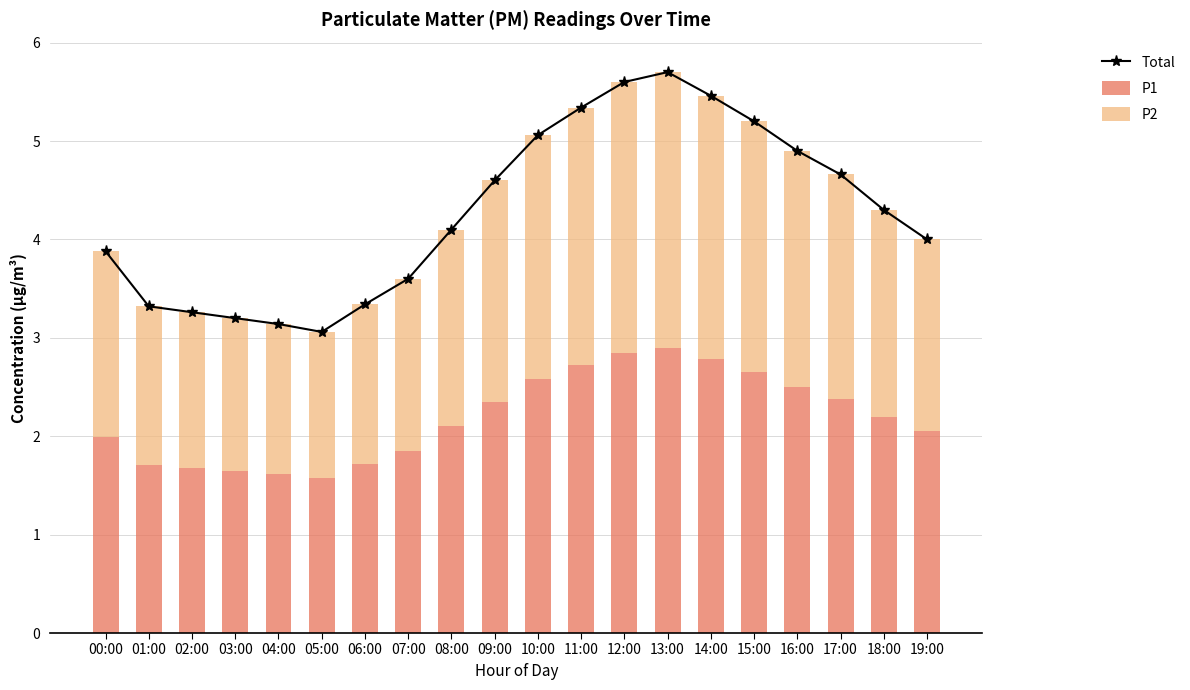

Count the number of data series in this chart.

3